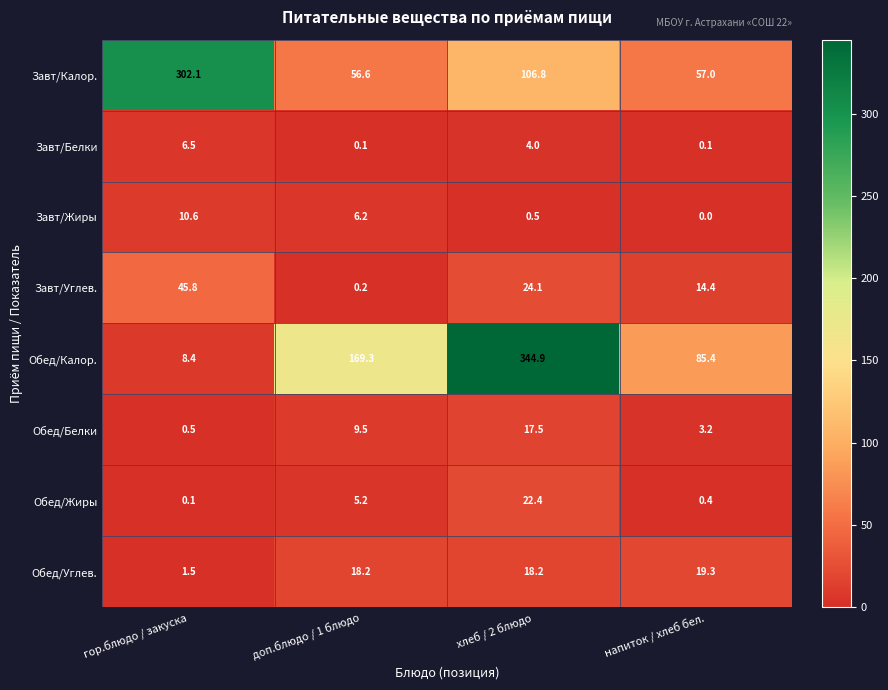

True or false: Завт/Углев. has a value of 9.7 at напиток / хлеб бел..

False